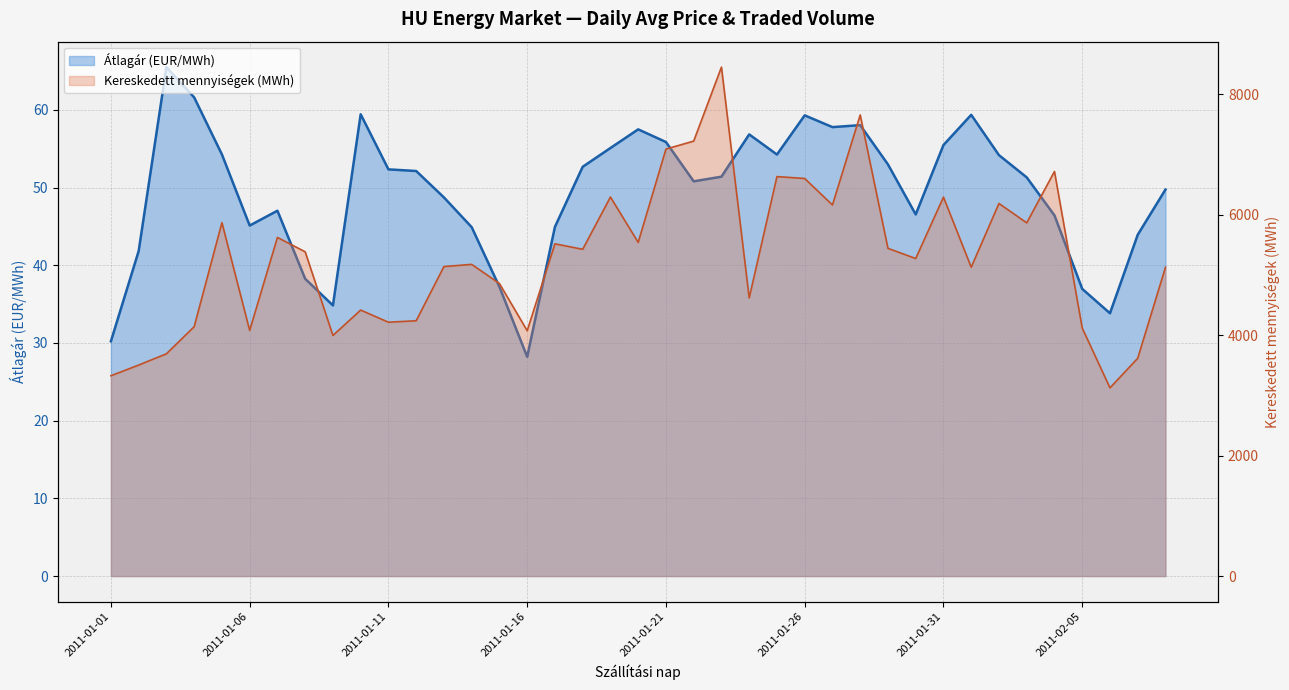

Which series has the largest range (max minus min)?

Kereskedett mennyiségek (MWh)